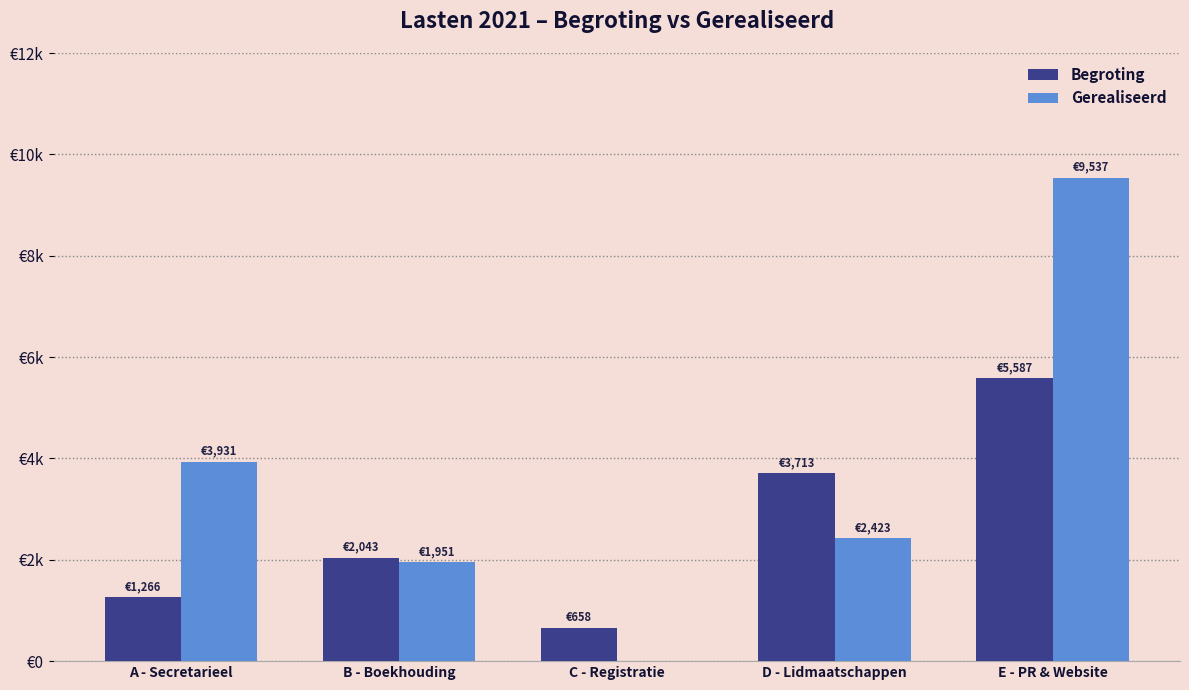

What is the average value of the Begroting series?

2653.2